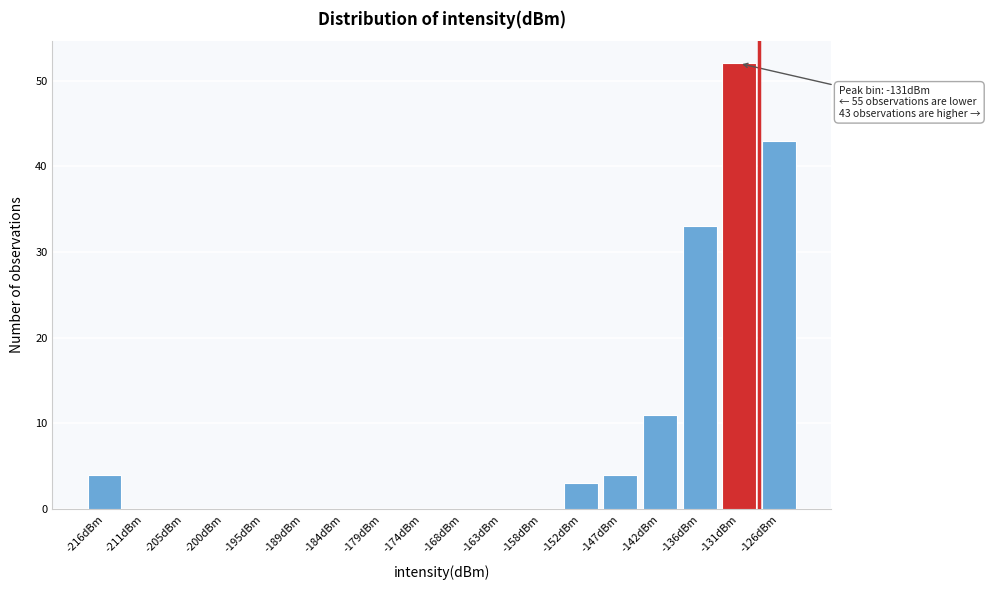

Reading left to right, what are all the values shown in this chart?

-216dBm=4	-211dBm=0	-205dBm=0	-200dBm=0	-195dBm=0	-189dBm=0	-184dBm=0	-179dBm=0	-174dBm=0	-168dBm=0	-163dBm=0	-158dBm=0	-152dBm=3	-147dBm=4	-142dBm=11	-136dBm=33	-131dBm=52	-126dBm=43